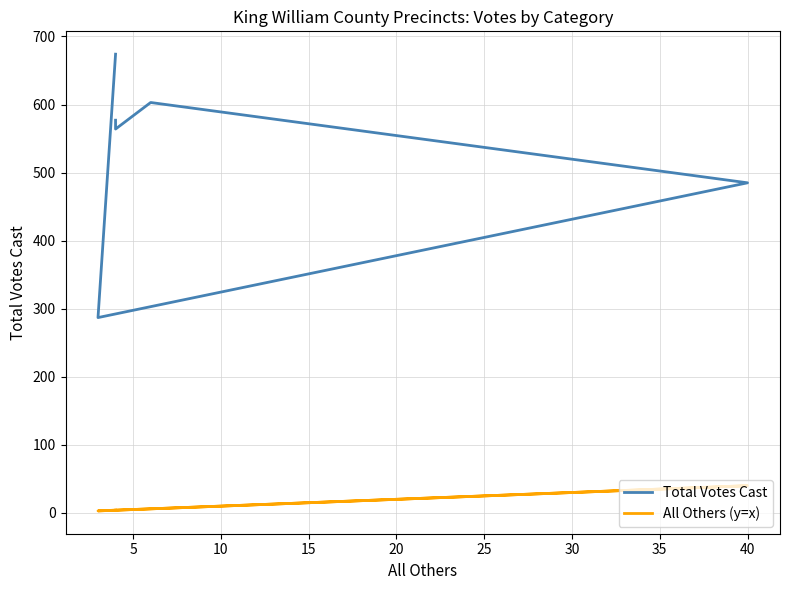

True or false: Total Votes Cast has a value of 913 at 15.

False